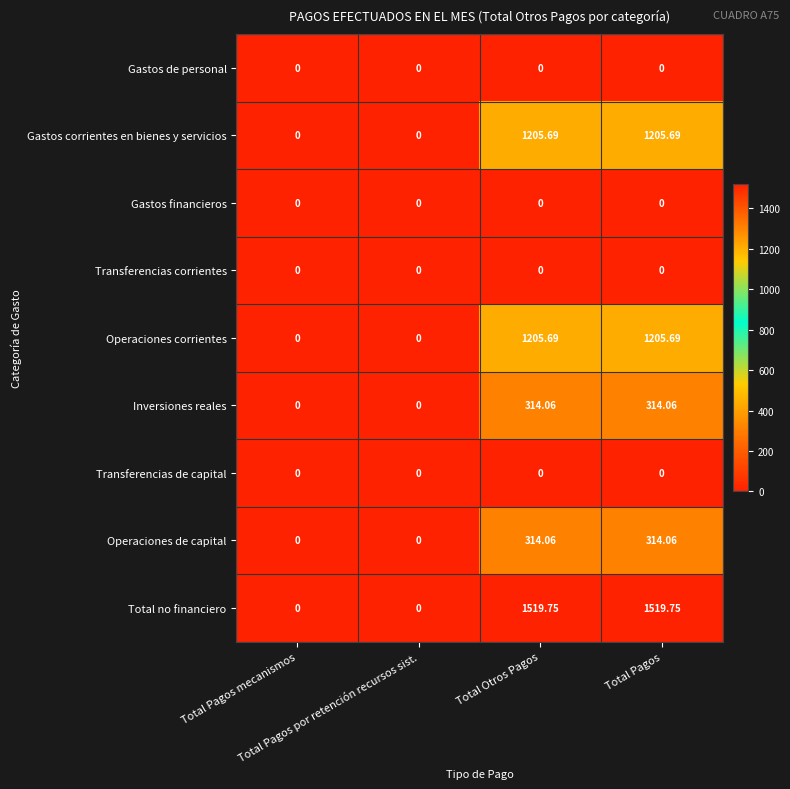

What is the maximum value shown in the chart?

1519.8